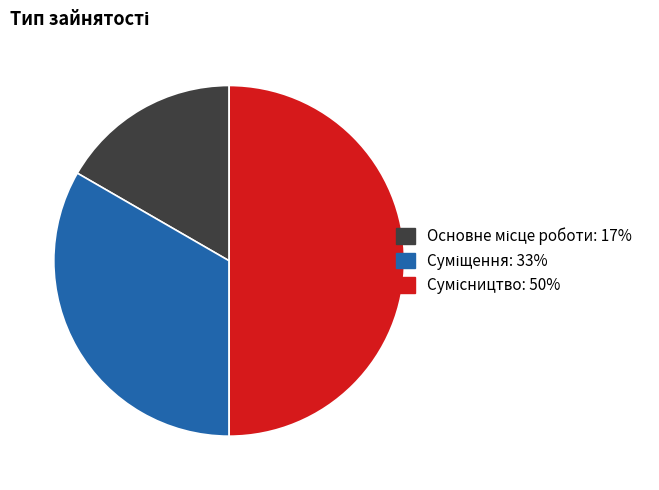

The Основне місце роботи slice represents 17% of the pie. True or false?

True